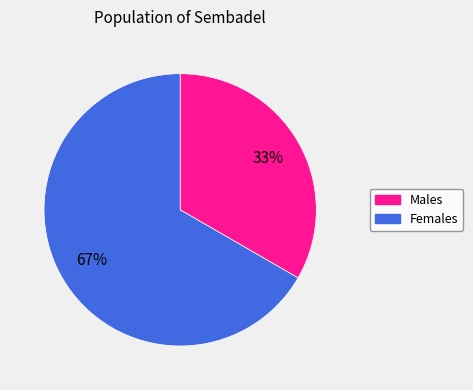

Does any single category account for the majority?

Yes